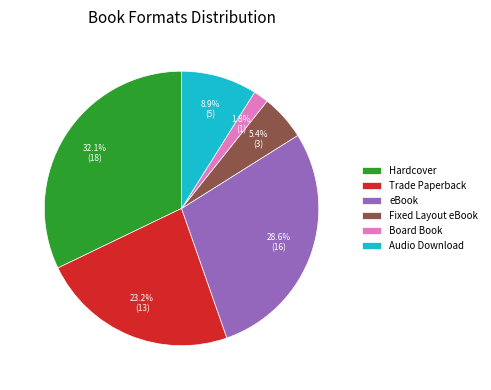

How many segments does this pie chart have?

6